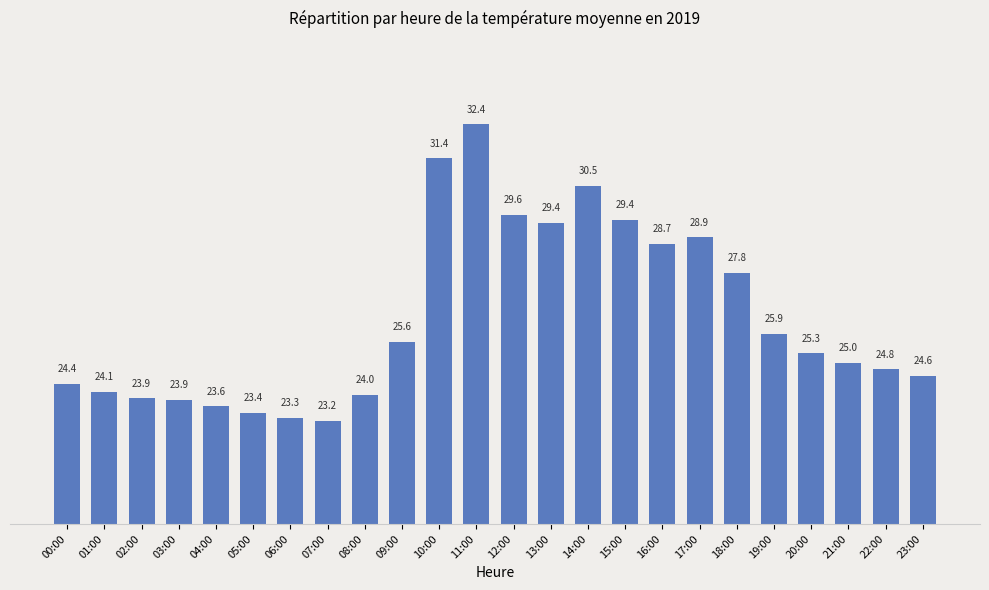

Which label corresponds to the smallest value in the chart?

07:00